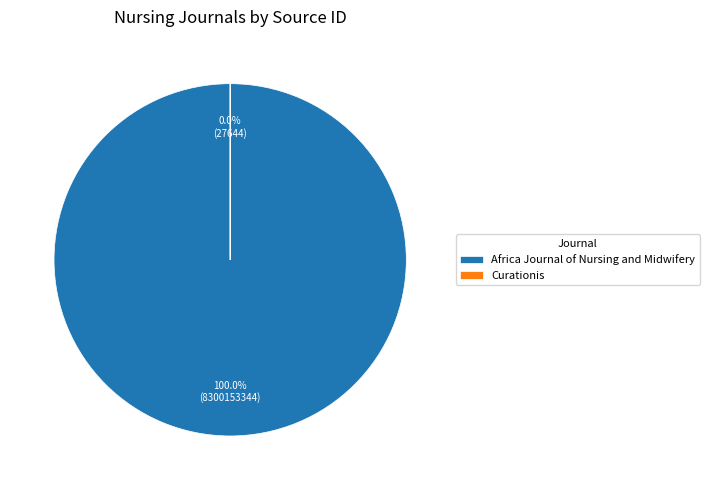

Which category has the smallest portion of the pie?

Curationis